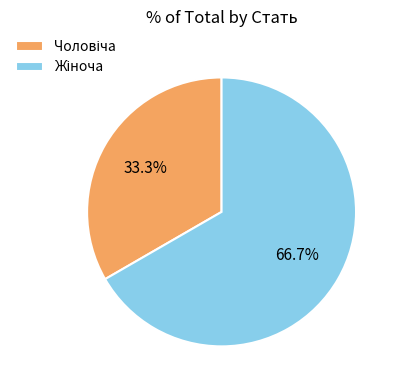

Is there any slice that represents more than half of the pie?

Yes